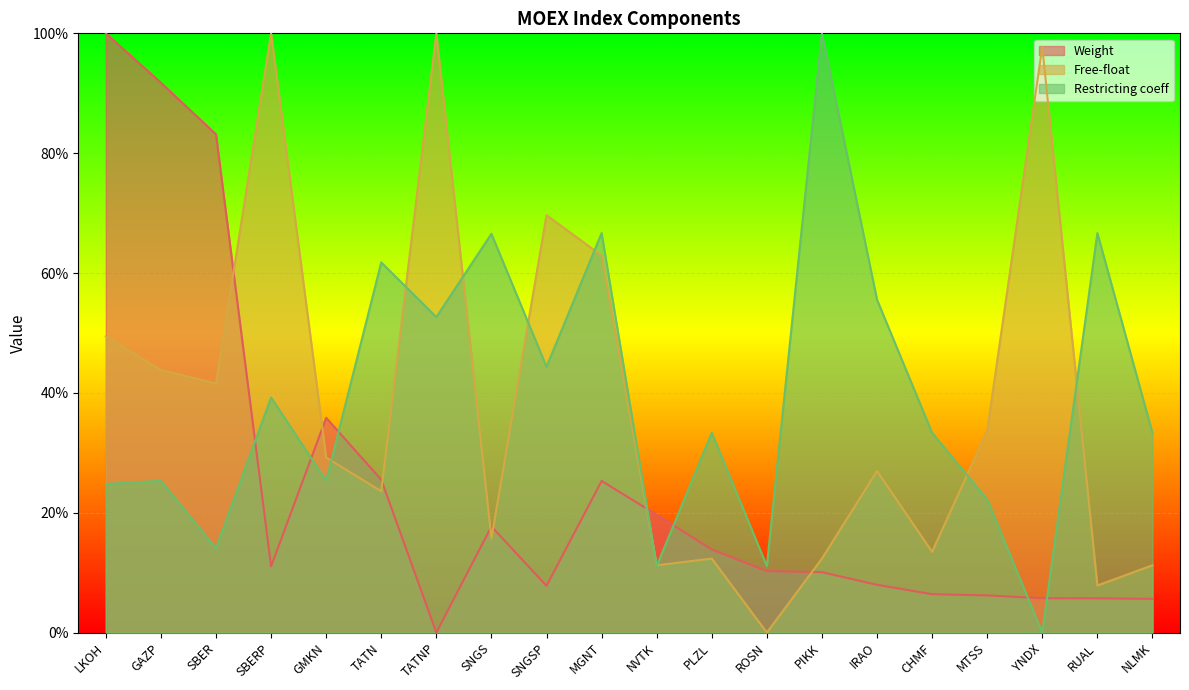

True or false: Weight has a value of 1.4 at GAZP.

False